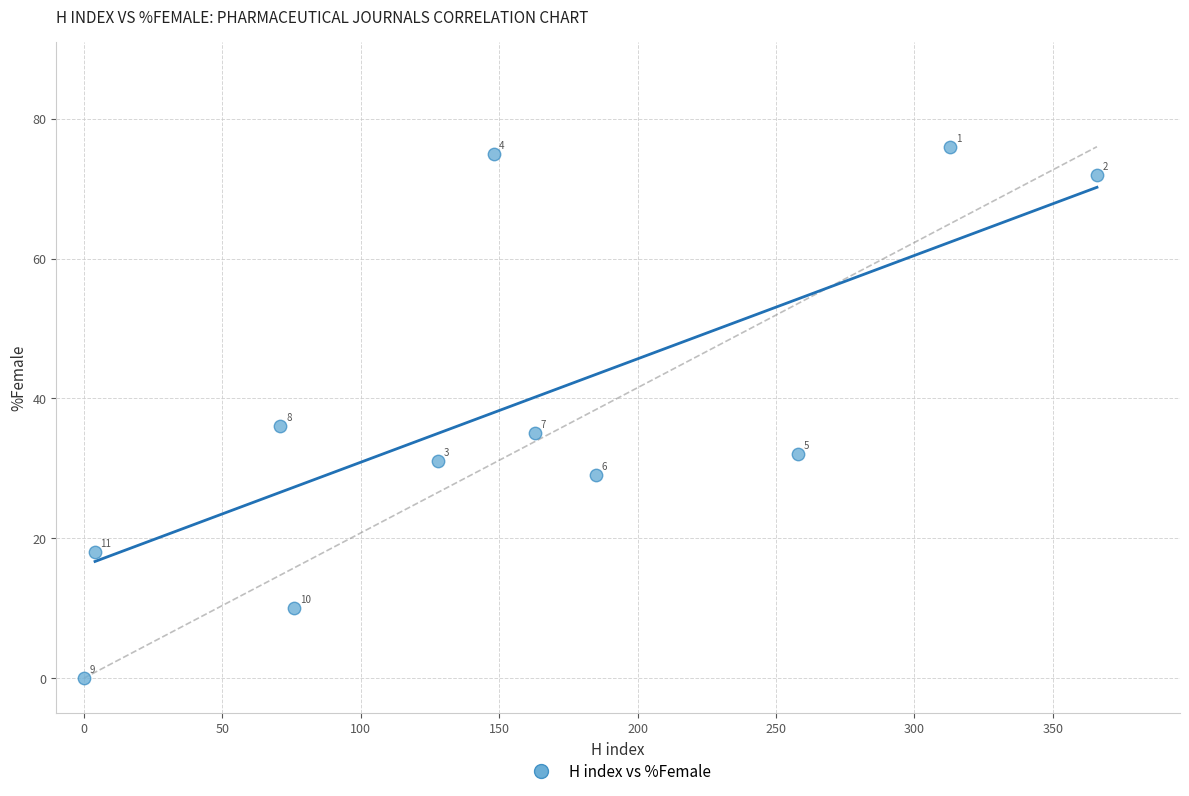

What Y value in the scatter plot is closest to 38?

36